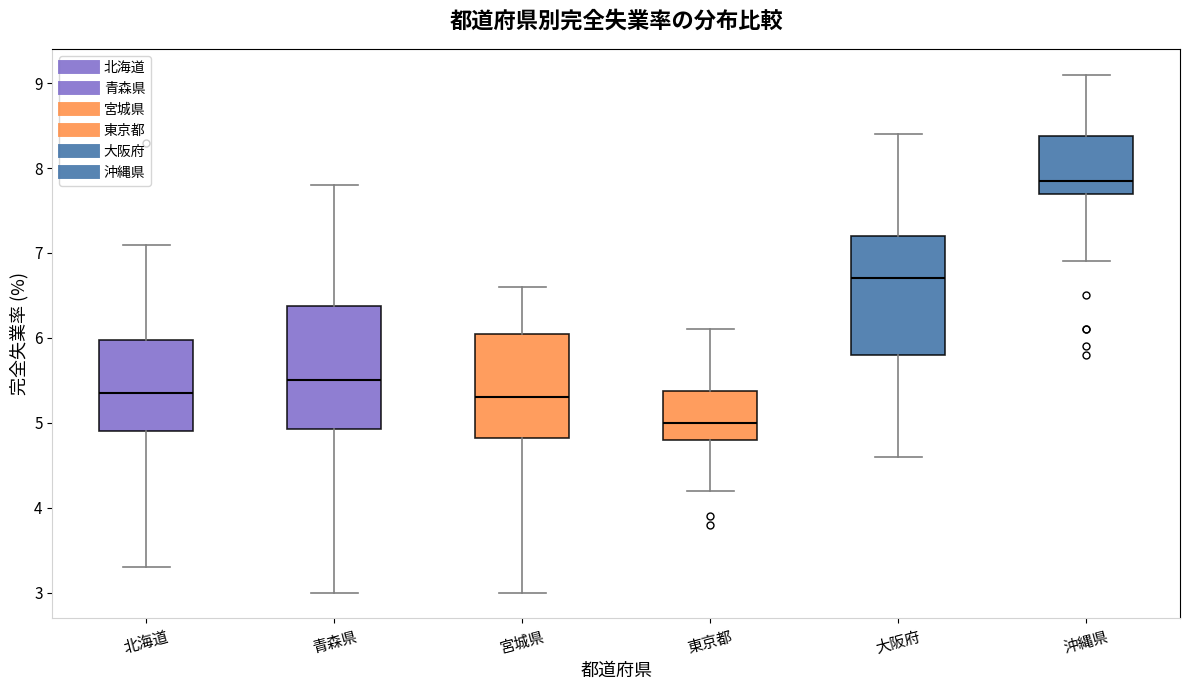

Where is the lower edge of the box for 北海道 on the y-axis? The values are not printed on the chart, so give them approximately, as read against the axis.

4.9